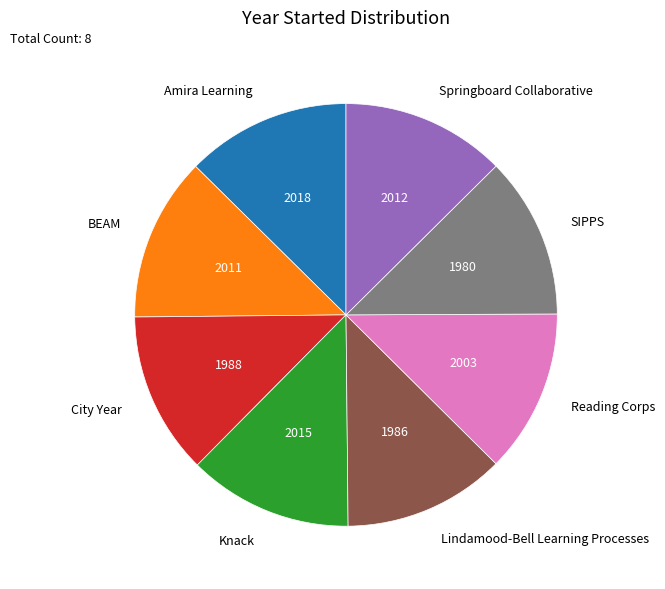

What is the ratio of the value at Amira Learning to the value at SIPPS?

1.0